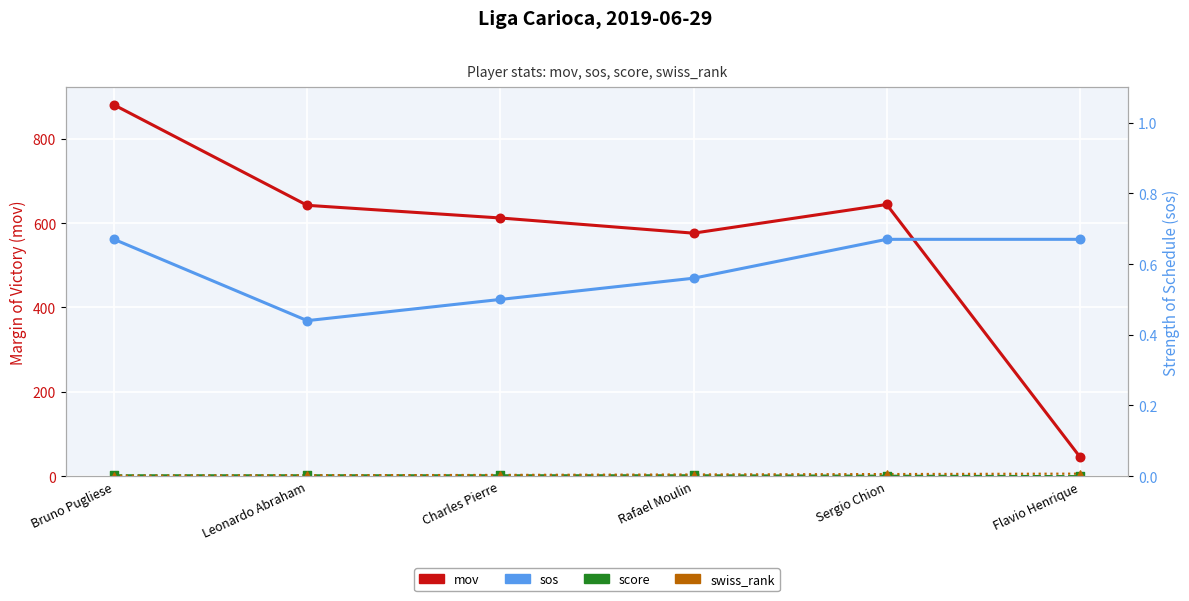

Which series has the largest total across all categories?

mov